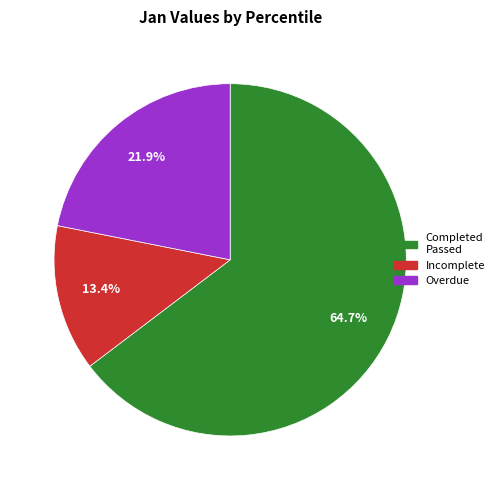

Which slice is the smallest?

Incomplete